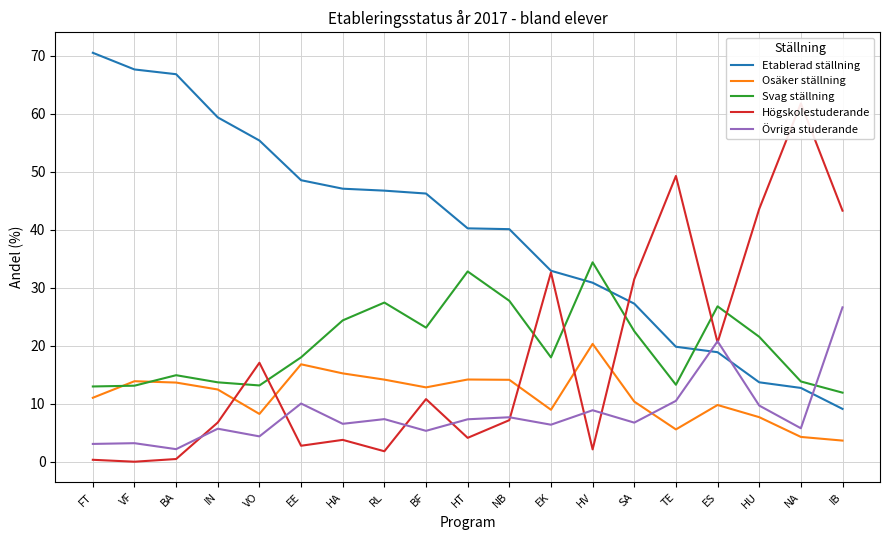

After their last crossing, which series has the higher values: Osäker ställning or Övriga studerande?

Övriga studerande